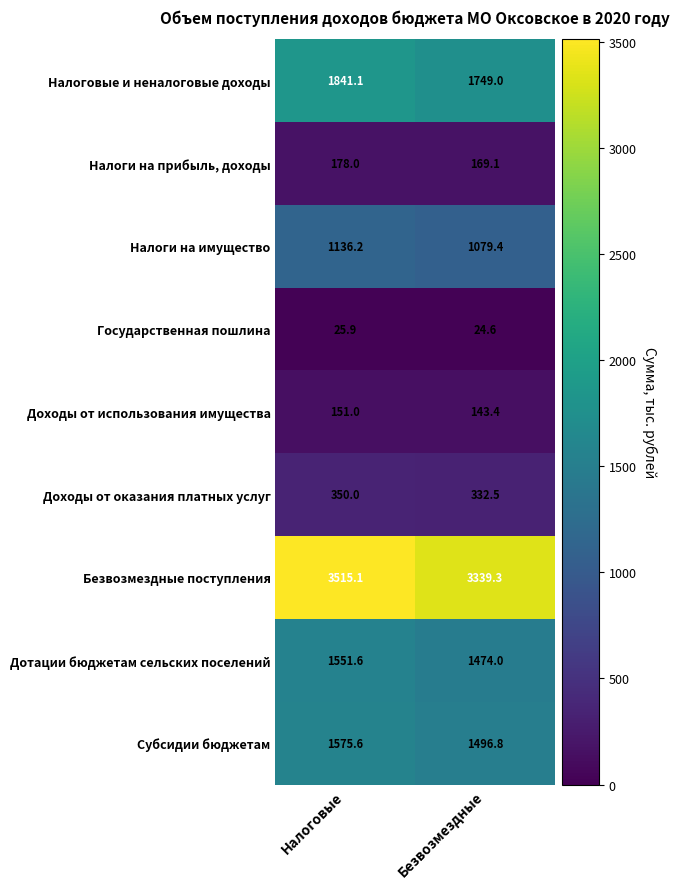

Where is Безвозмездные поступления nearest to the value 3427?

Безвозмездные